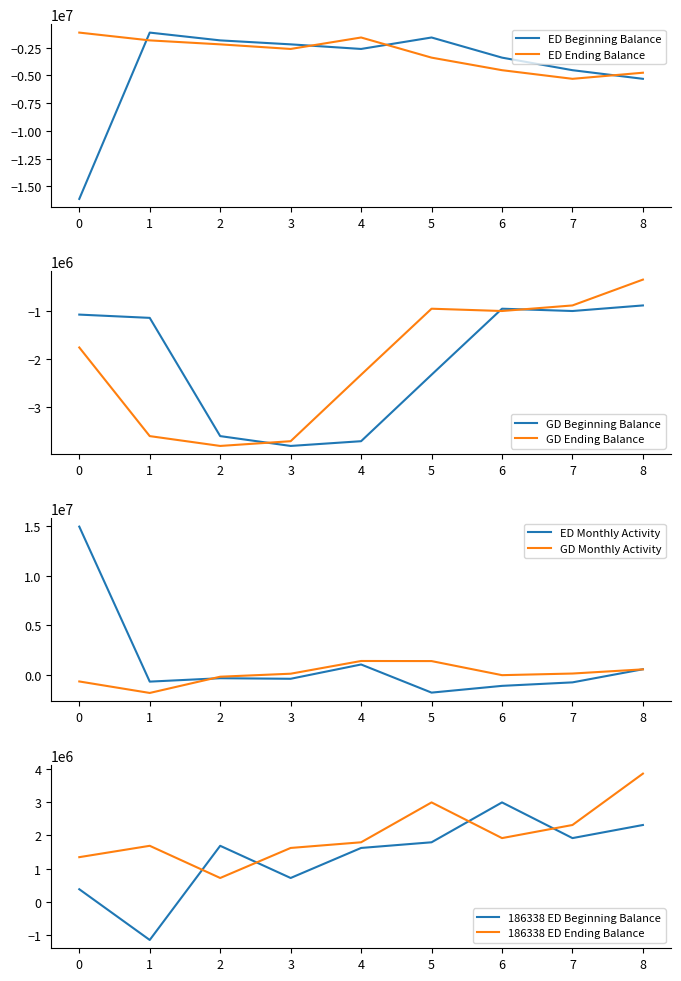

In GD Beginning Balance, how many points are lower than both neighbors (excluding endpoints)?

2